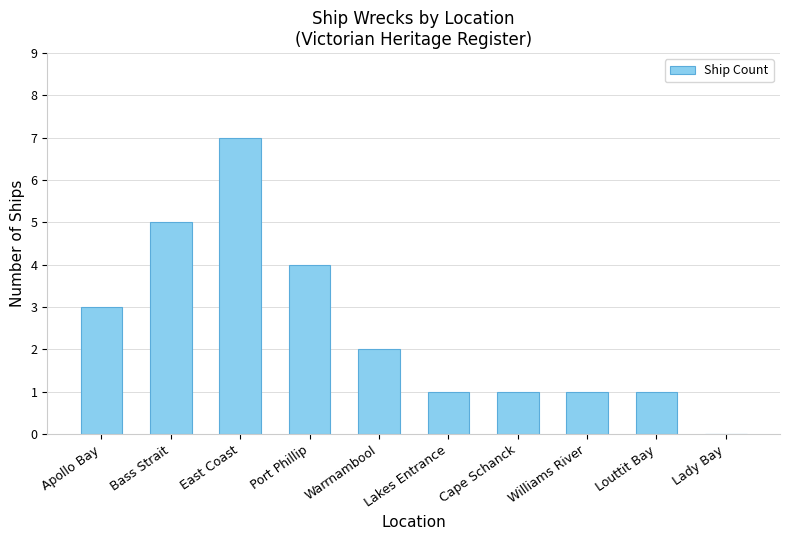

Count the values in the range 1 to 4.

7